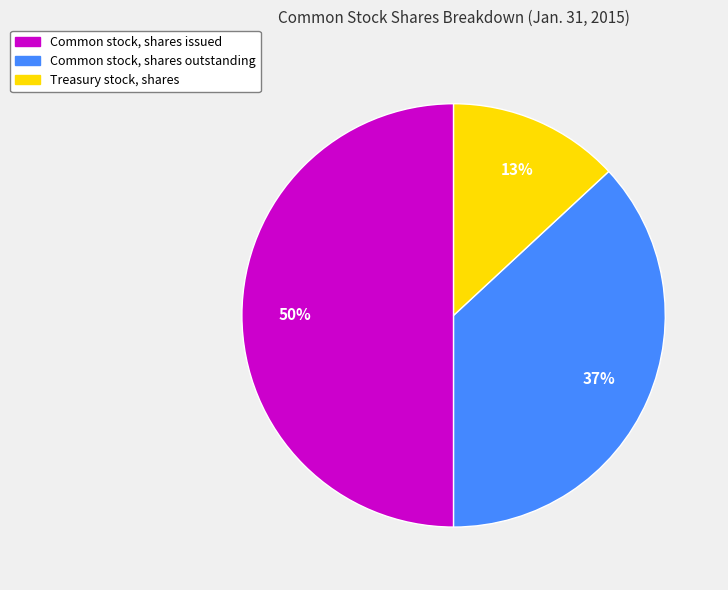

Is Treasury stock, shares the majority of the pie?

No